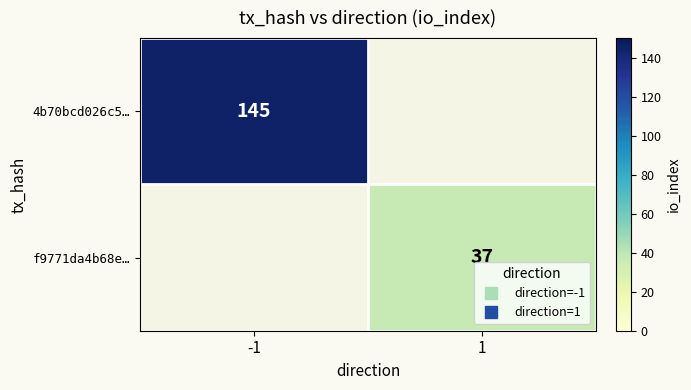

True or false: f9771da4b68e… has a value of 37 at 1.

True